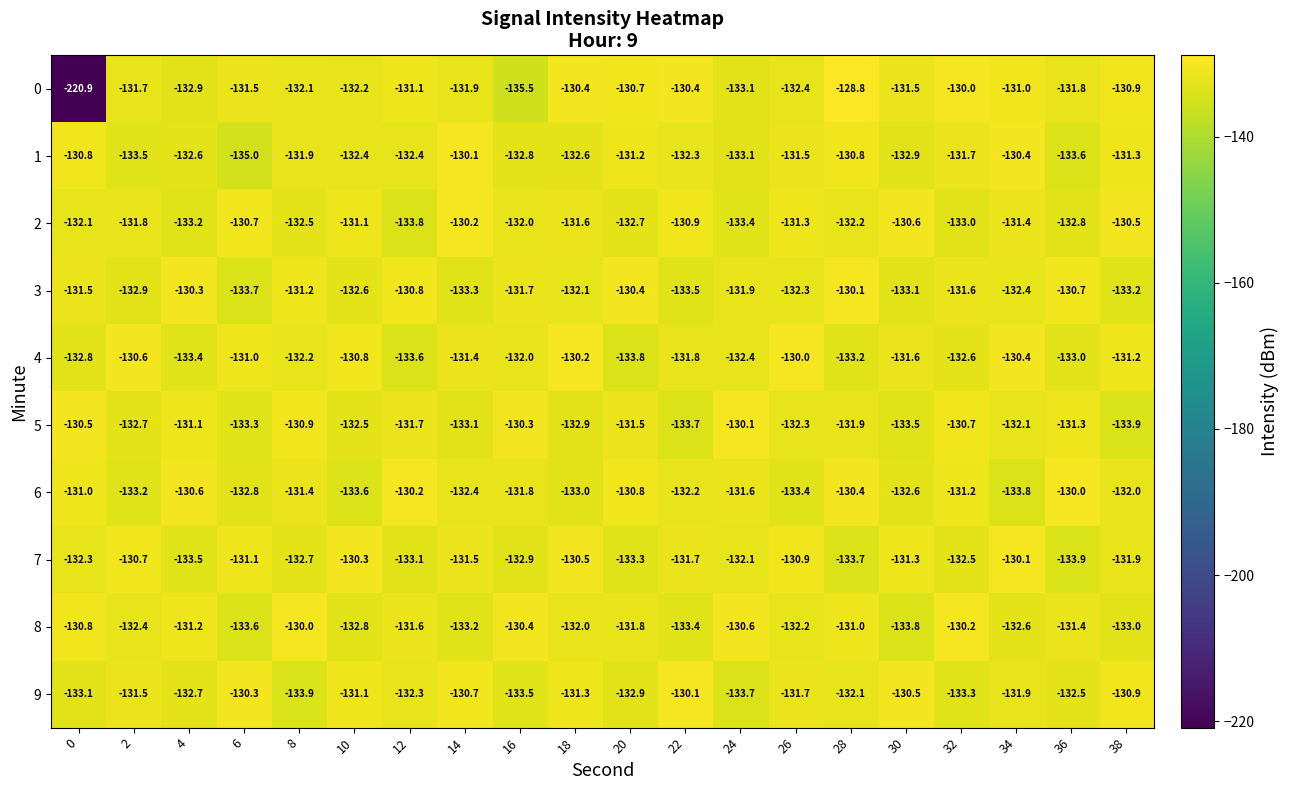

What is the total value across all series at 4?

-1321.5